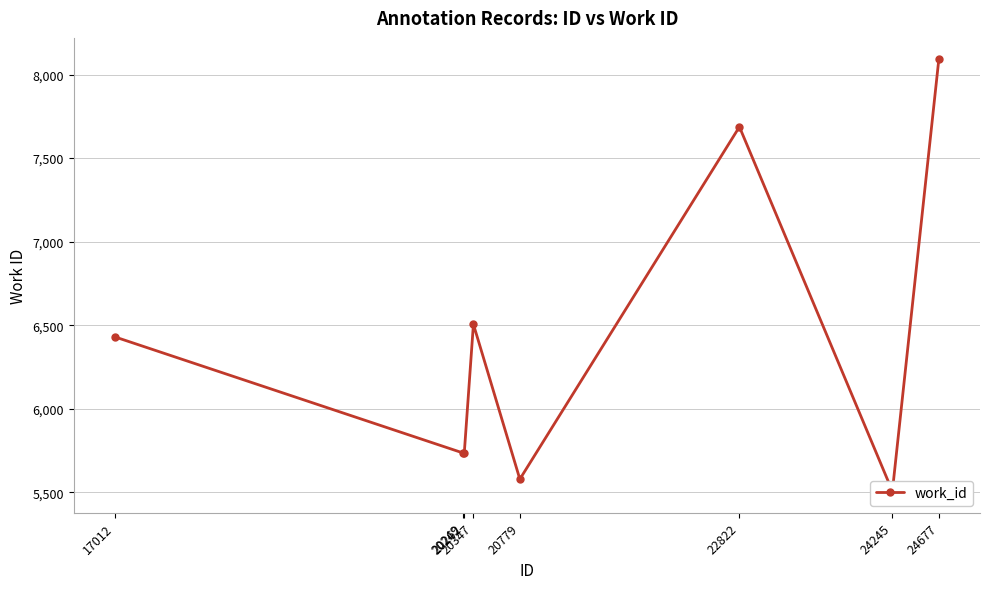

What is the average value?

6409